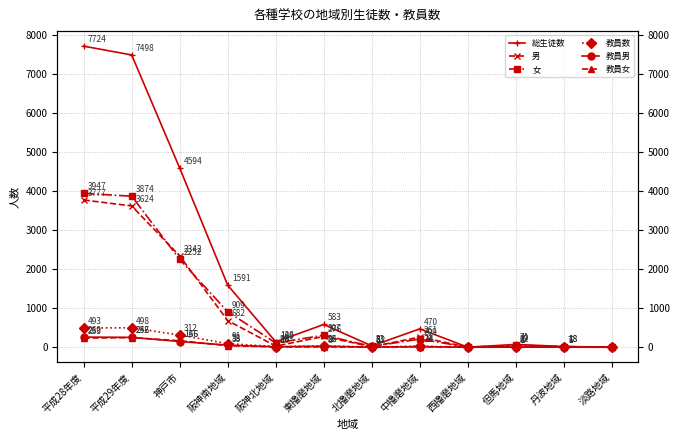

Rank the series at 東播磨地域 from highest to lowest value.

総生徒数, 女, 男, 教員数, 教員男, 教員女